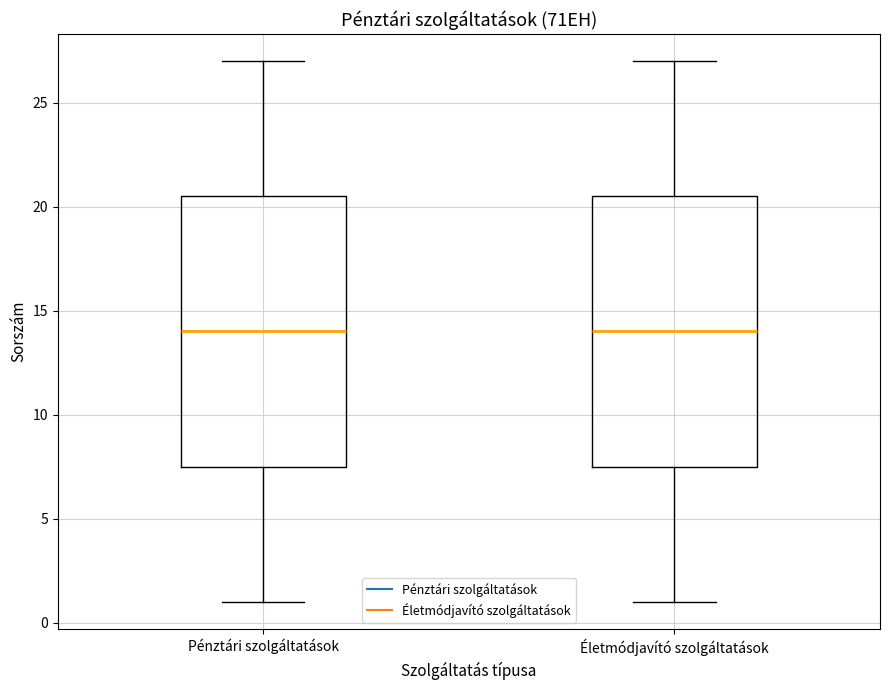

Where does the lower whisker of the box for Életmódjavító szolgáltatások end on the y-axis? The values are not printed on the chart, so give them approximately, as read against the axis.

1.0